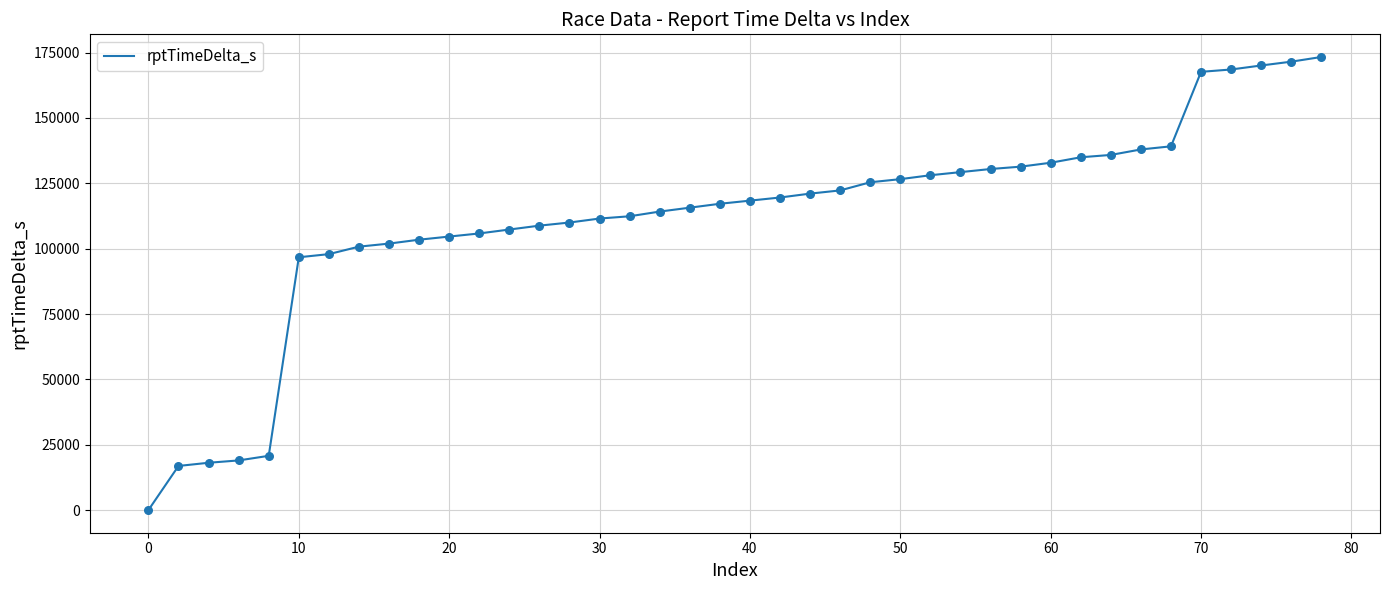

What is the difference between the maximum and minimum values?

173318